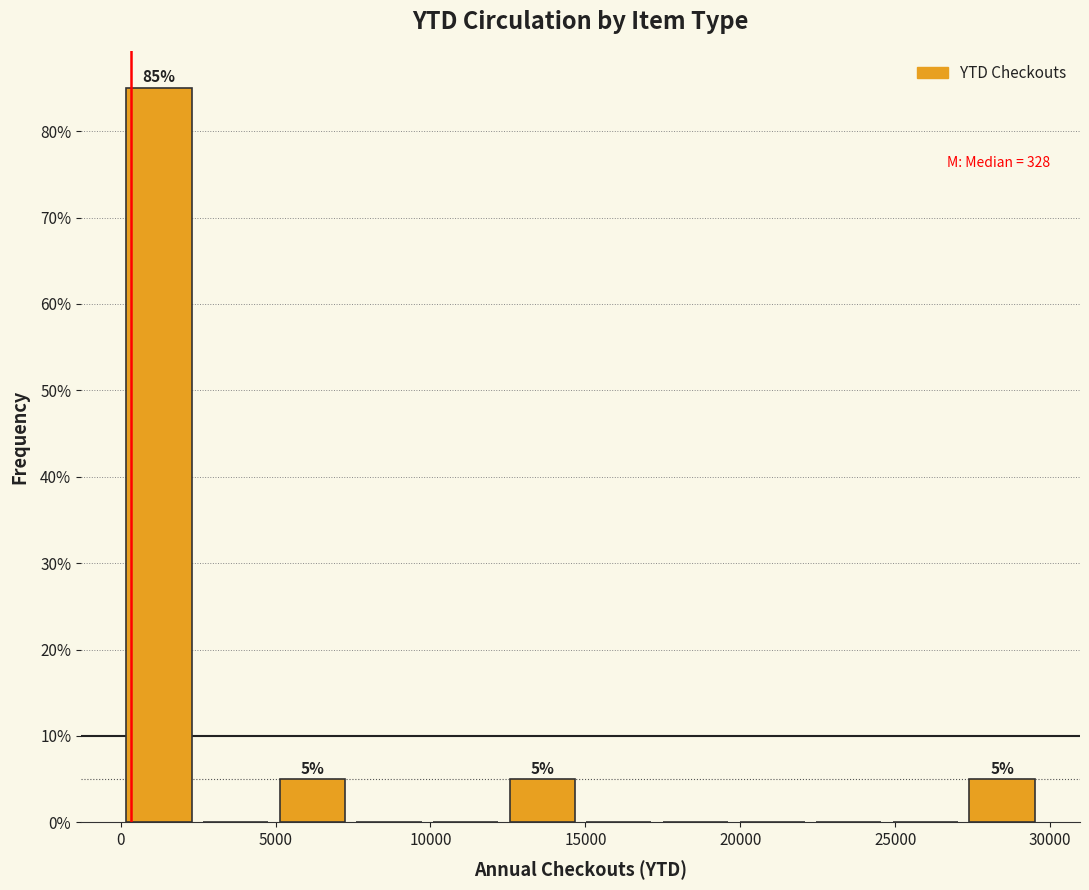

Which range on the x-axis has the tallest bar?

0 to 2500